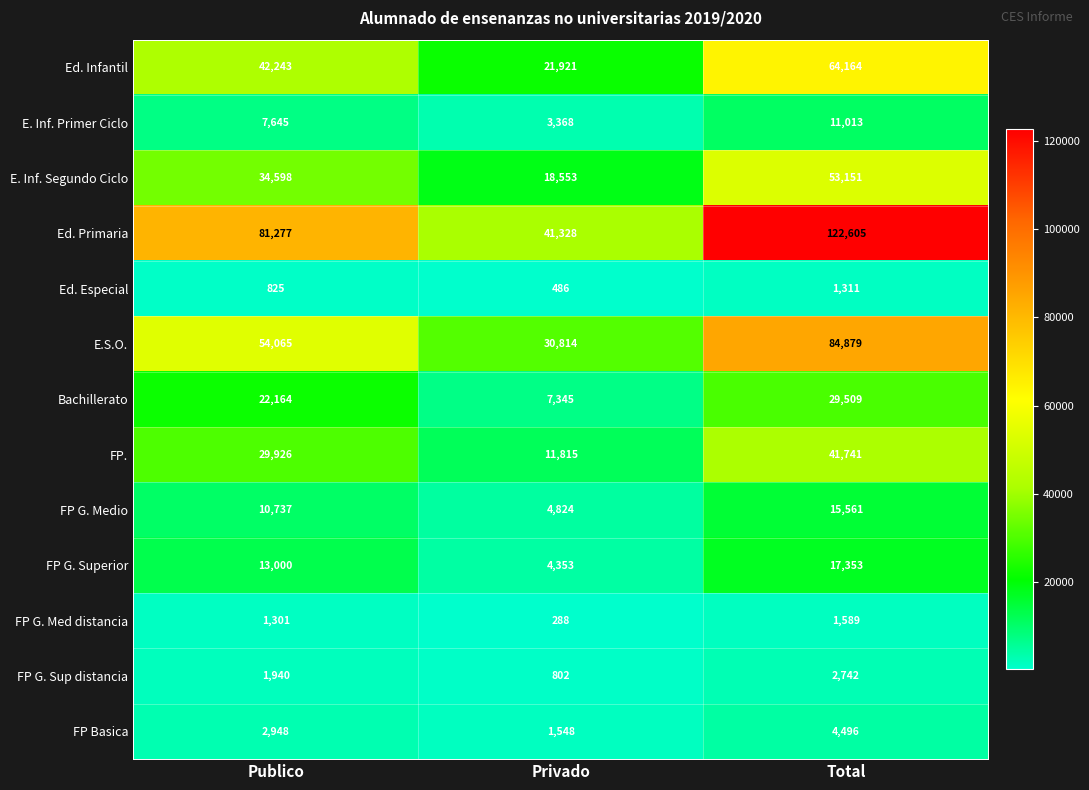

Which series has the widest spread of values?

Ed. Primaria